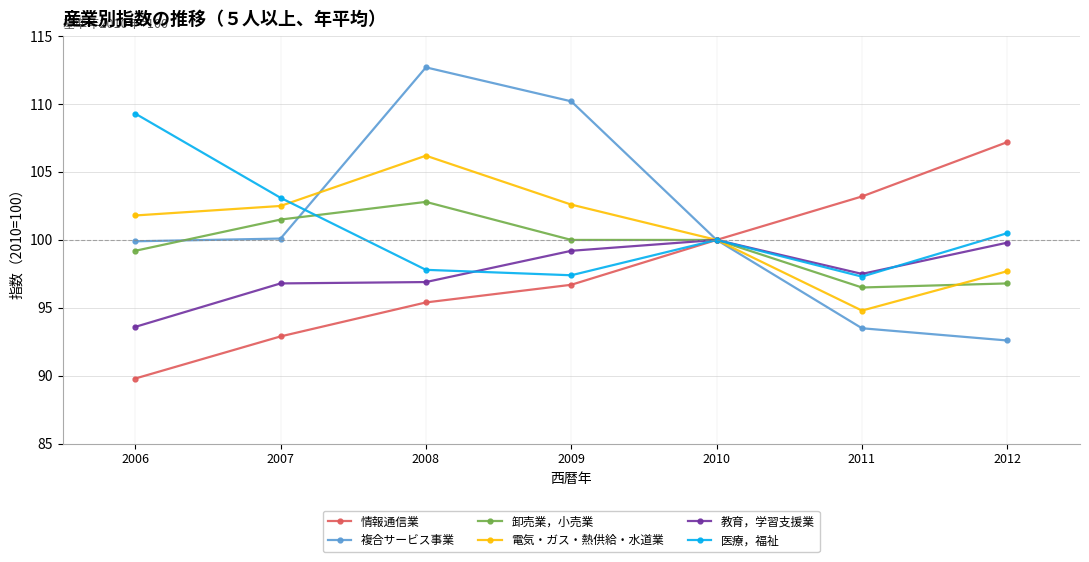

The value of 電気・ガス・熱供給・水道業 at 2012 is 97.7. True or false?

True